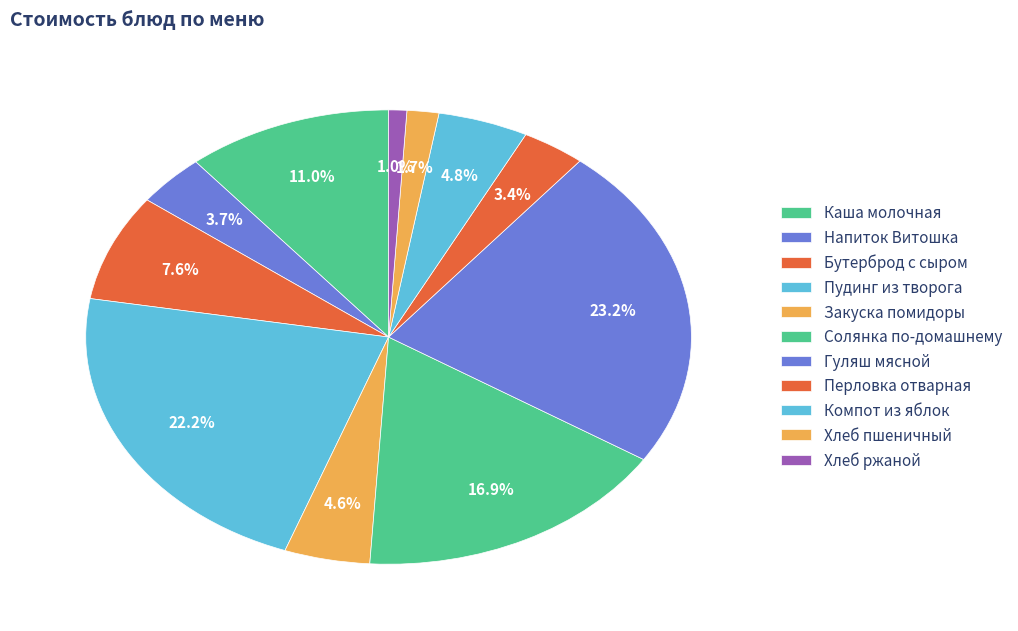

To the nearest percent, what portion does Солянка по-домашнему represent?

17%